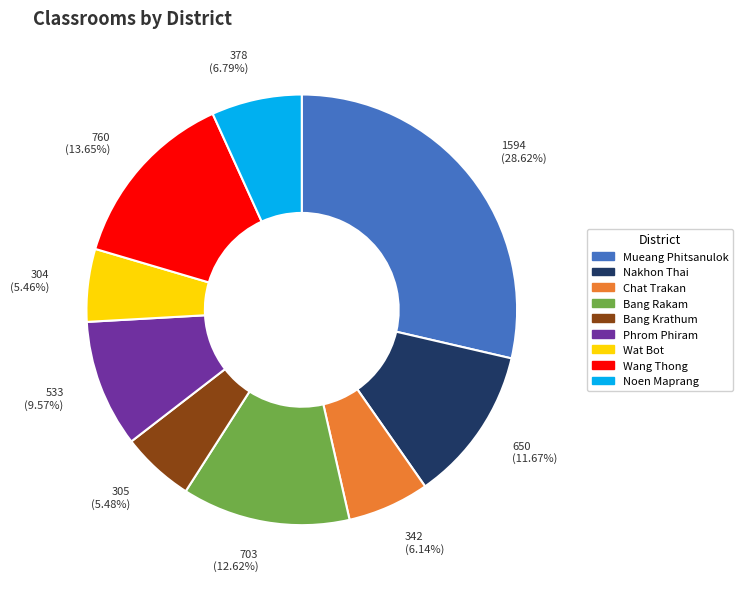

Which category has the biggest portion of the pie?

Mueang Phitsanulok